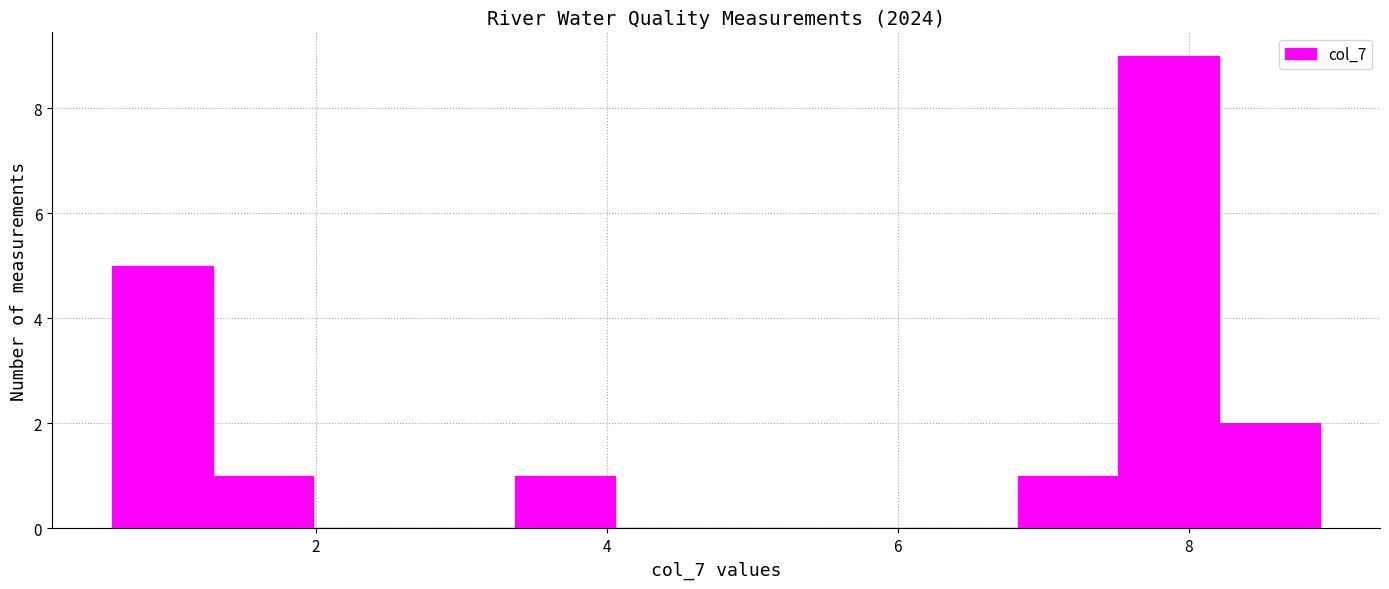

Read against the x-axis, roughly where is the centre of the tallest bar?

7.8